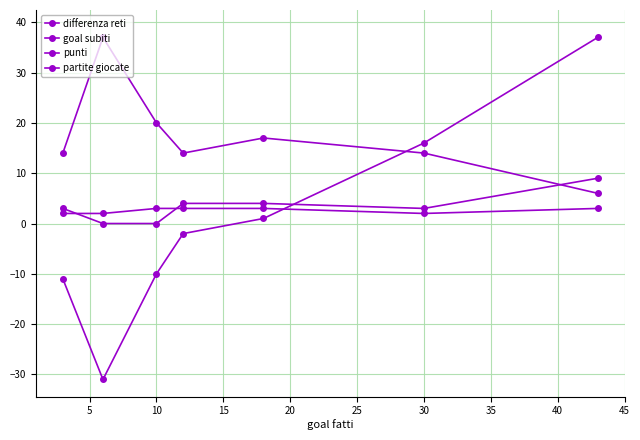

How many lines are shown in the chart?

4